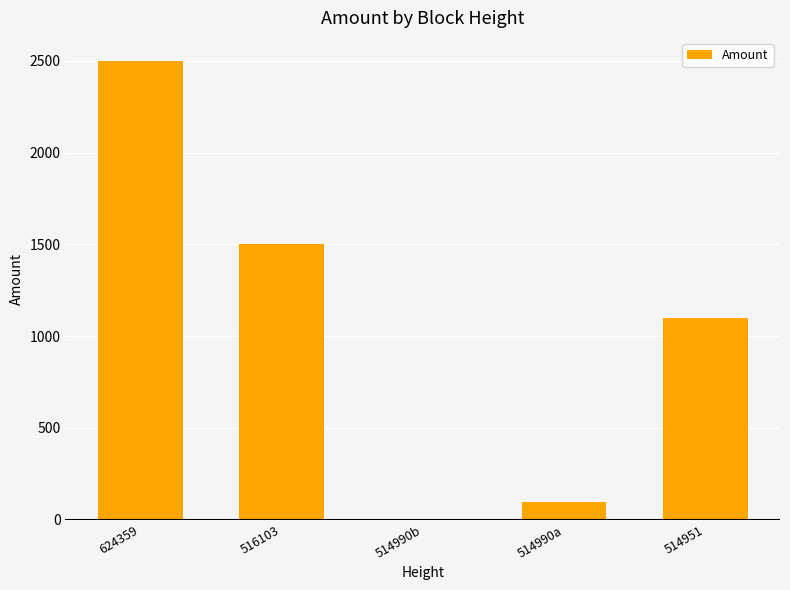

What value does the data have at 624359, to the nearest 100?

2500